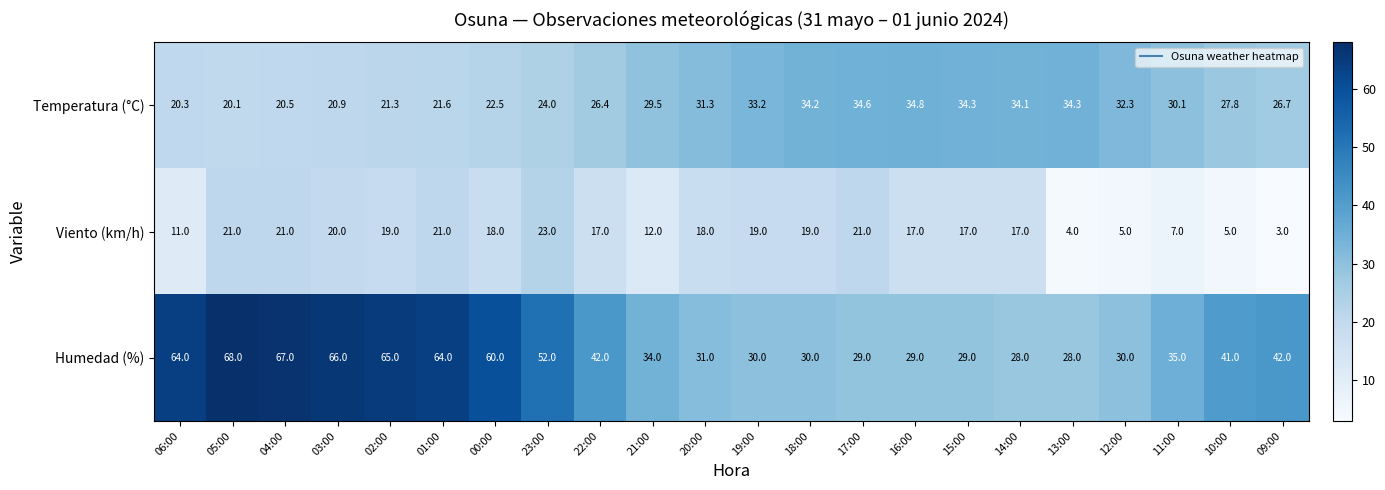

Between 23:00 and 22:00, which series saw the biggest shift?

Humedad (%)